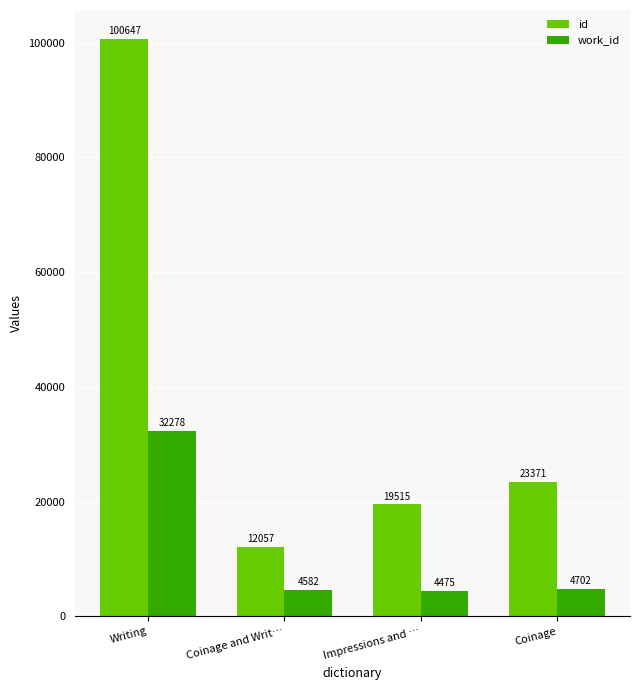

The value of id at Coinage and Writ… is 12057. True or false?

True